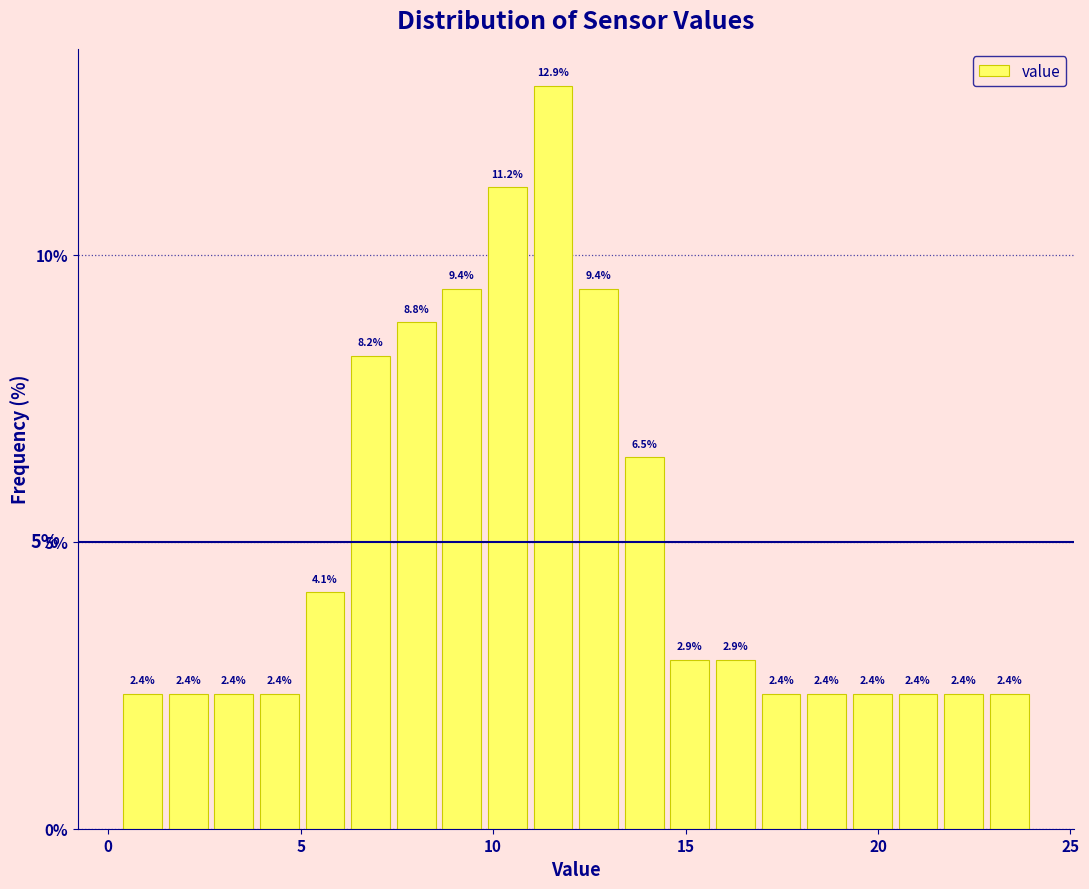

Around what value on the x-axis is the tallest bar? Give the approximate position of its centre, as read against the axis.

11.5